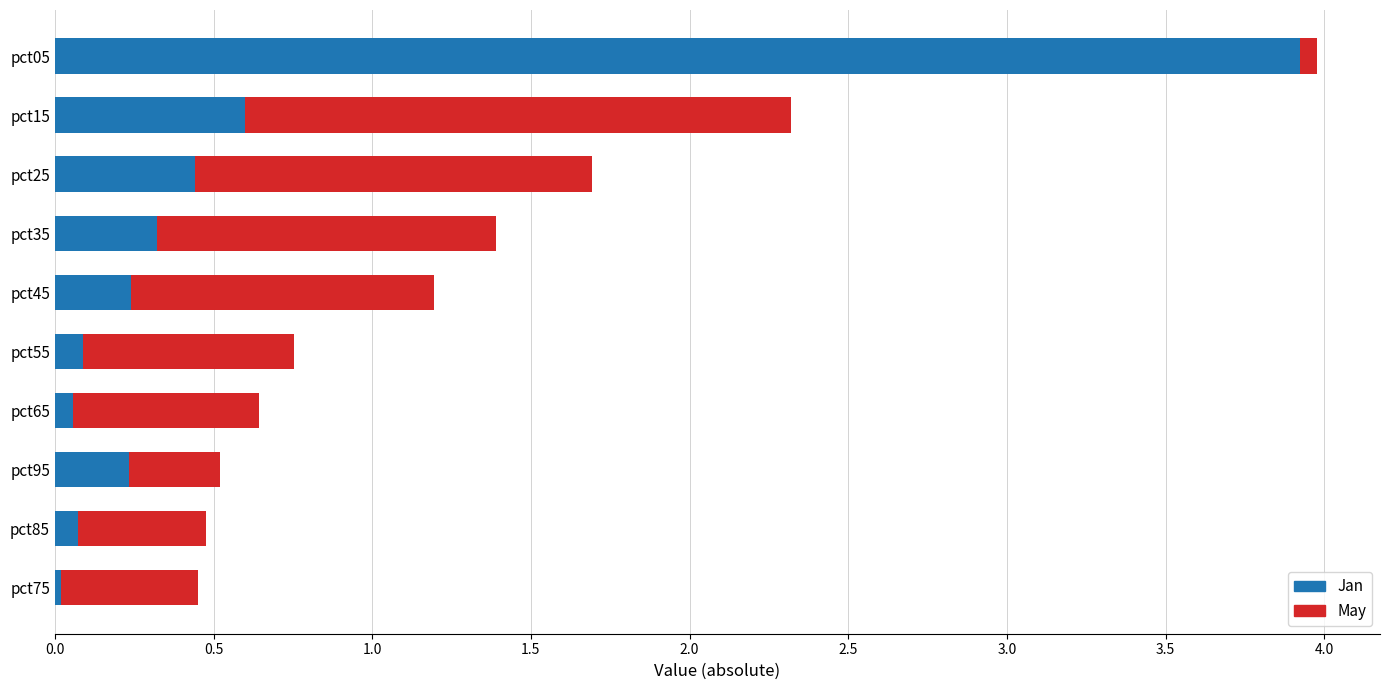

What is the average value of the Jan series?

0.6